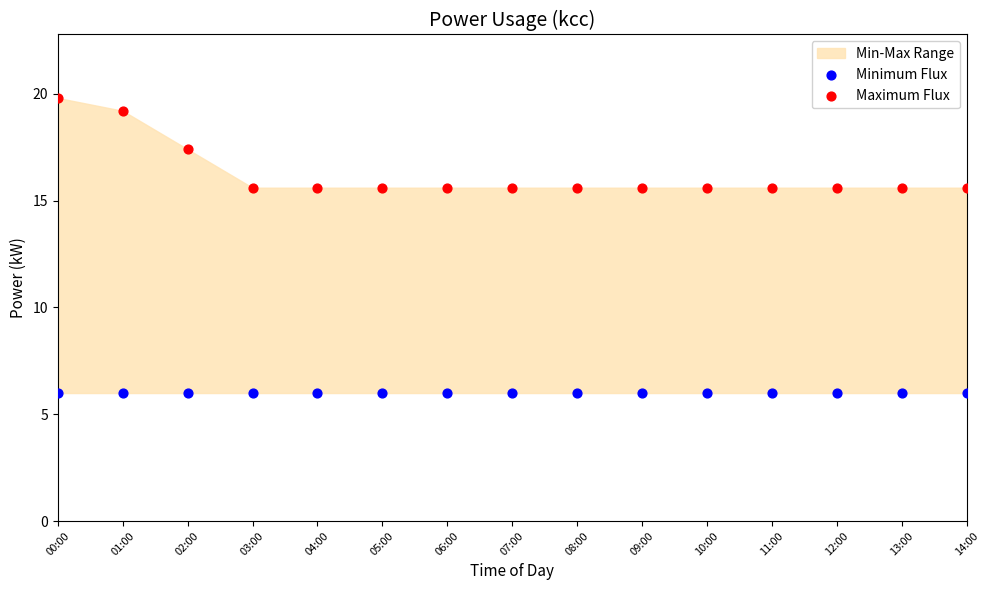

Which series contains the highest Y value?

Maximum Flux